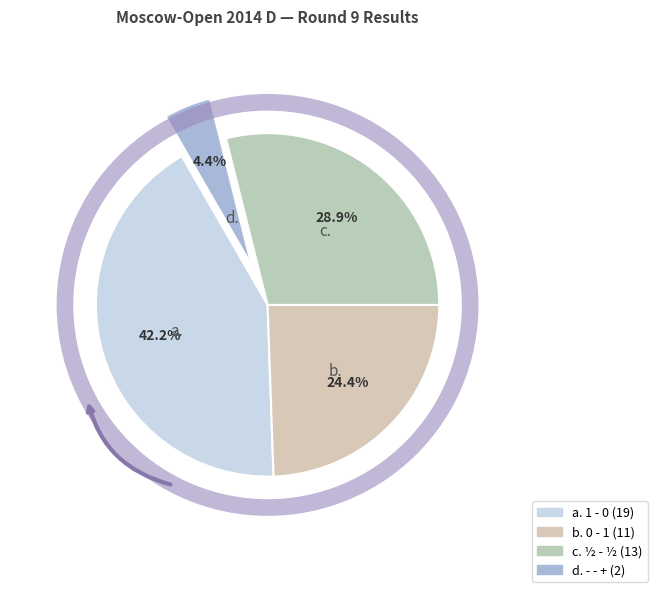

Count the number of slices in the pie.

4